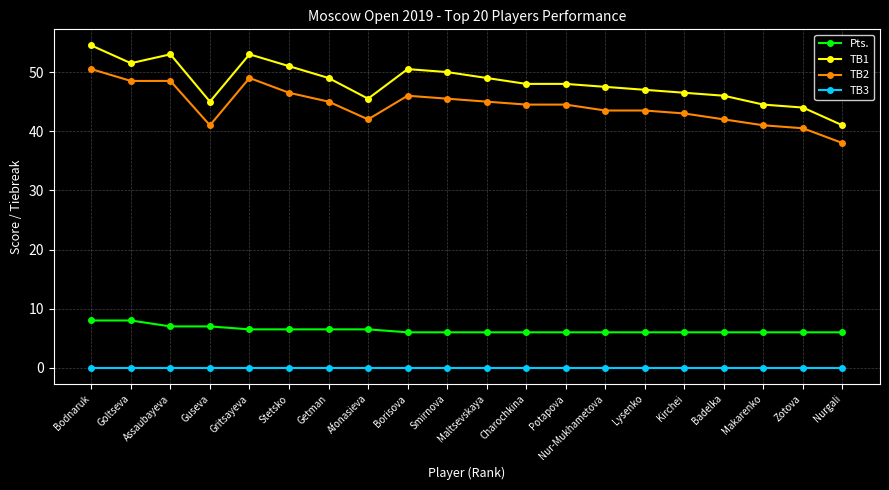

Reading left to right, extract all data points from this chart.

Pts.: 8.0	8.0	7.0	7.0	6.5	6.5	6.5	6.5	6.0	6.0	6.0	6.0	6.0	6.0	6.0	6.0	6.0	6.0	6.0	6.0
TB1: 54.5	51.5	53.0	45.0	53.0	51.0	49.0	45.5	50.5	50.0	49.0	48.0	48.0	47.5	47.0	46.5	46.0	44.5	44.0	41.0
TB2: 50.5	48.5	48.5	41.0	49.0	46.5	45.0	42.0	46.0	45.5	45.0	44.5	44.5	43.5	43.5	43.0	42.0	41.0	40.5	38.0
TB3: 0.0	0.0	0.0	0.0	0.0	0.0	0.0	0.0	0.0	0.0	0.0	0.0	0.0	0.0	0.0	0.0	0.0	0.0	0.0	0.0